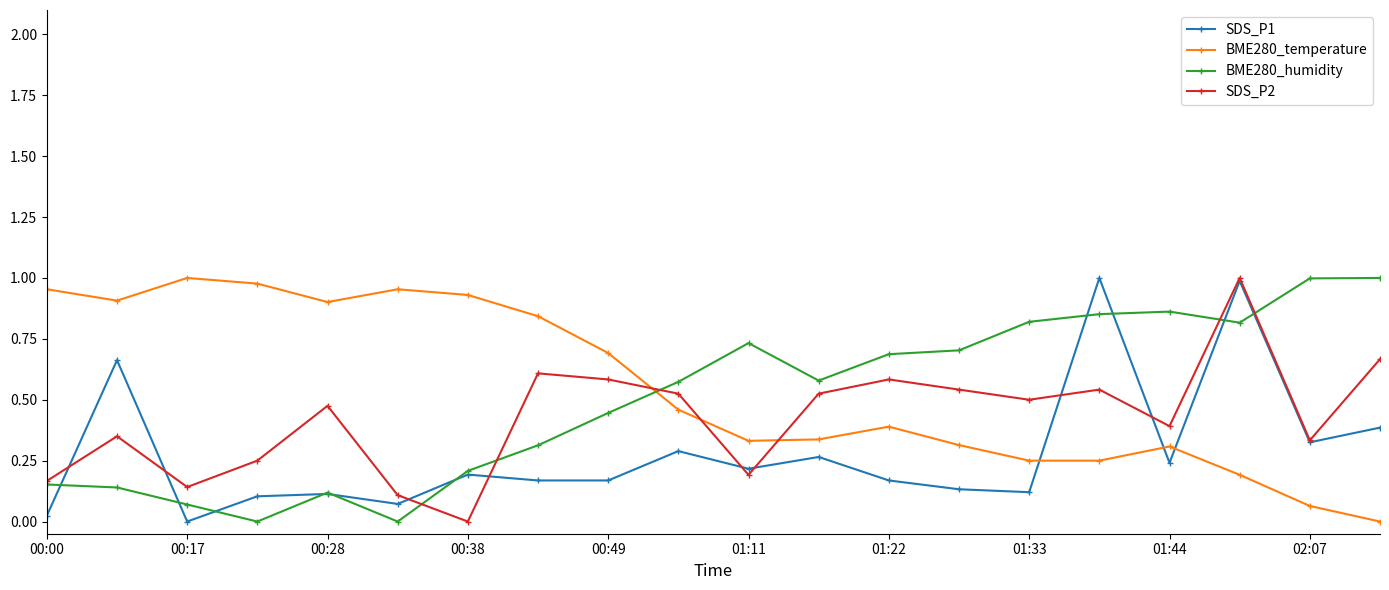

True or false: BME280_temperature and BME280_humidity cross at least once.

True